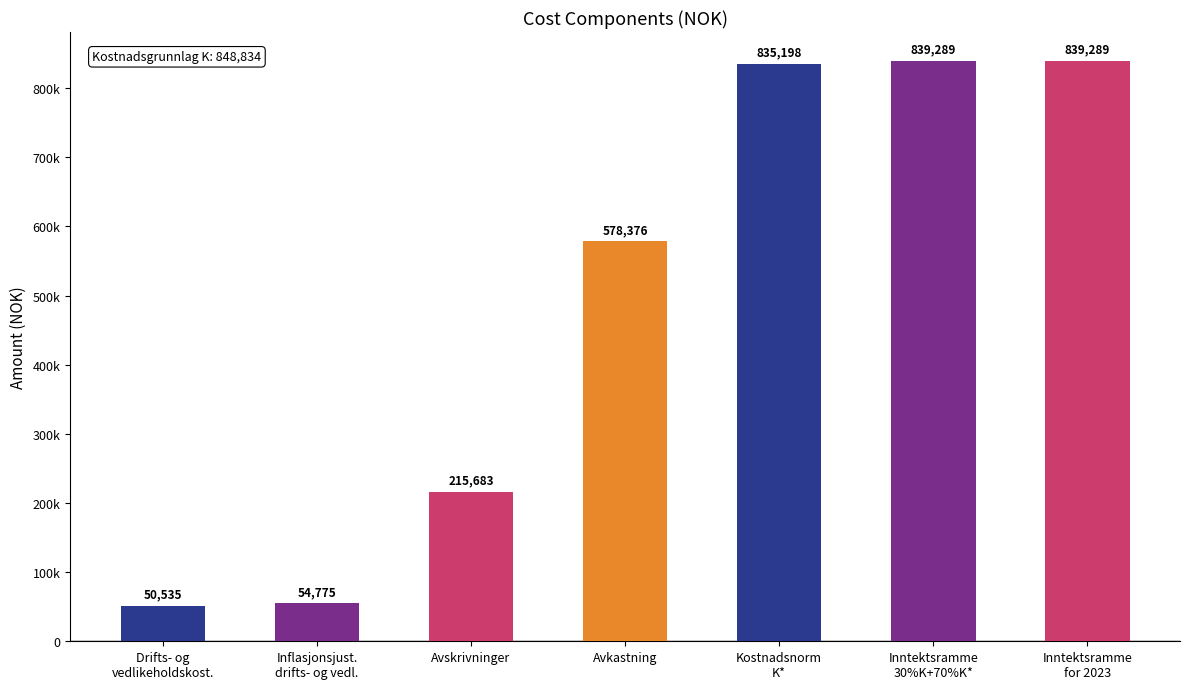

The value at Avskrivninger is 215683.0. True or false?

True